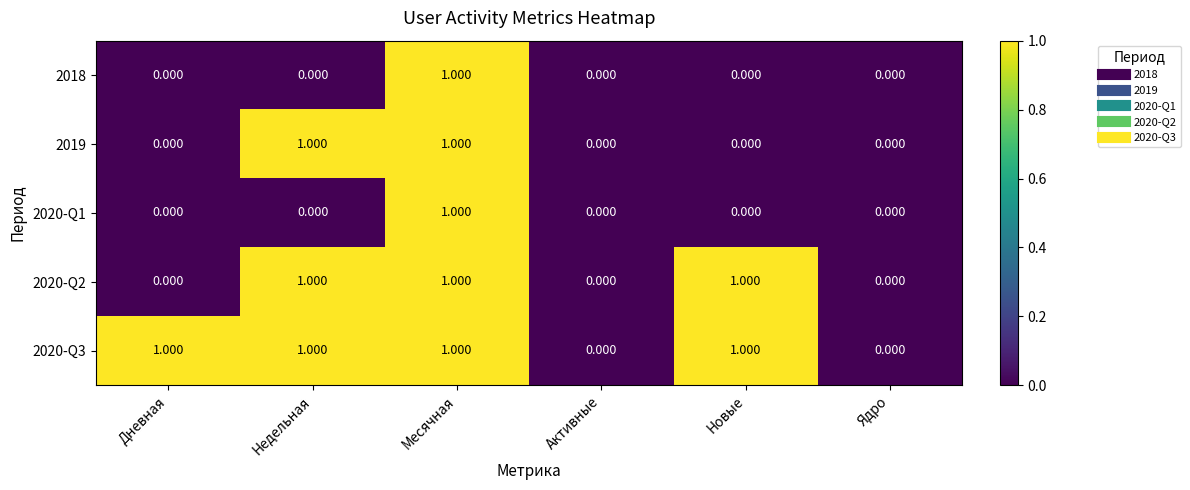

At which label does 2020-Q1 reach its peak?

Месячная